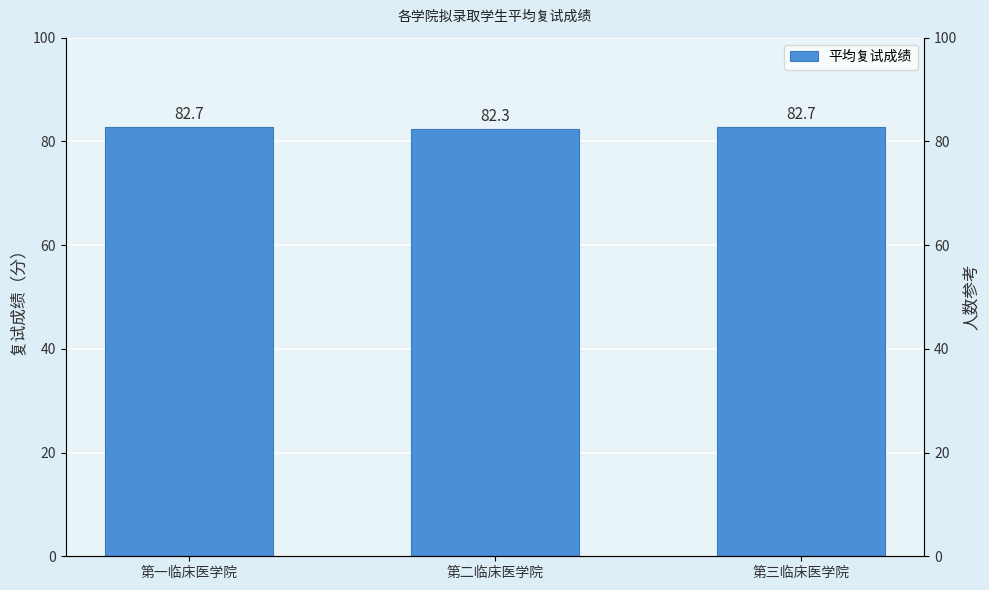

What is the ratio of the value at 第二临床医学院 to the value at 第一临床医学院?

1.0